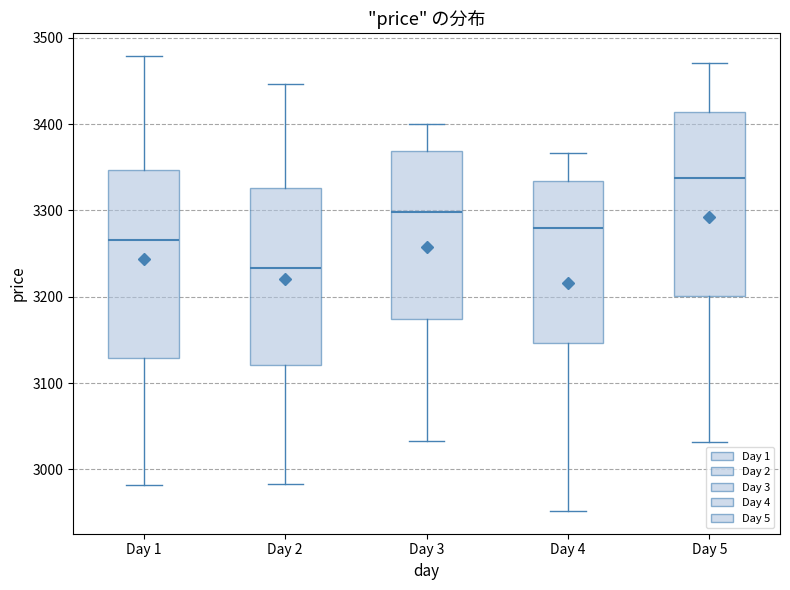

Which box has the lowest median line?

Day 2